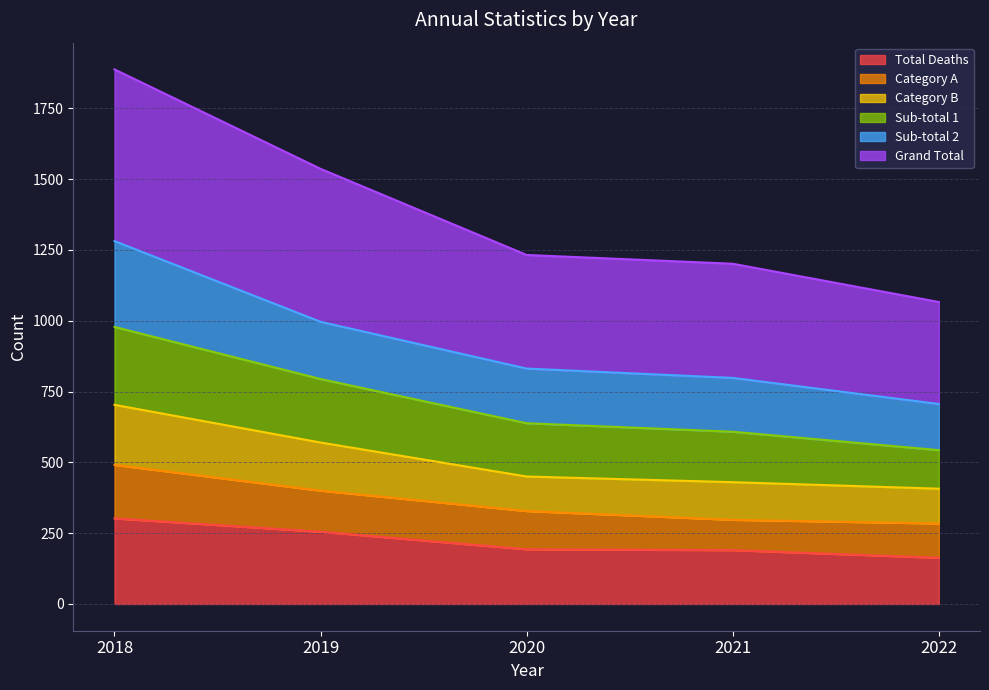

The Total Deaths series shows 57 at 2019. True or false?

False